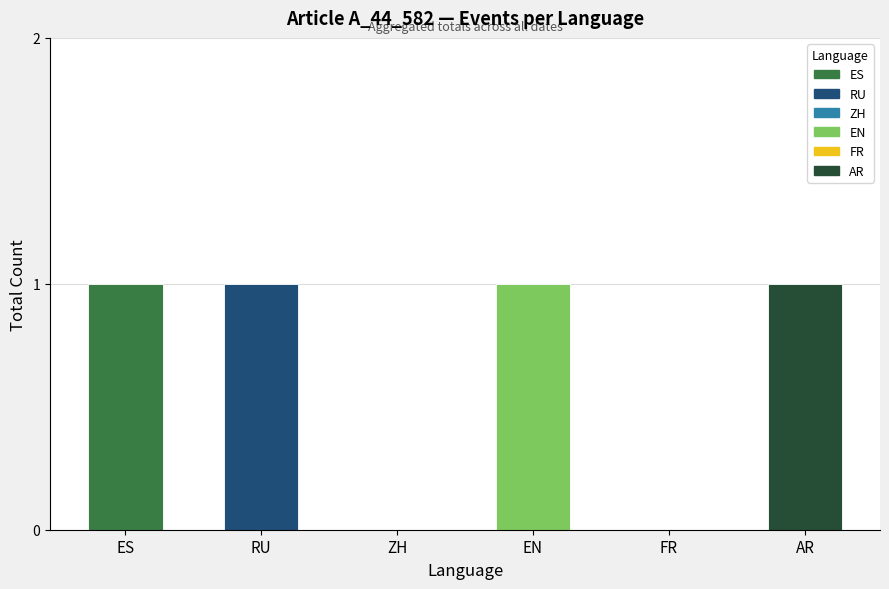

What is the maximum value shown in the chart?

1